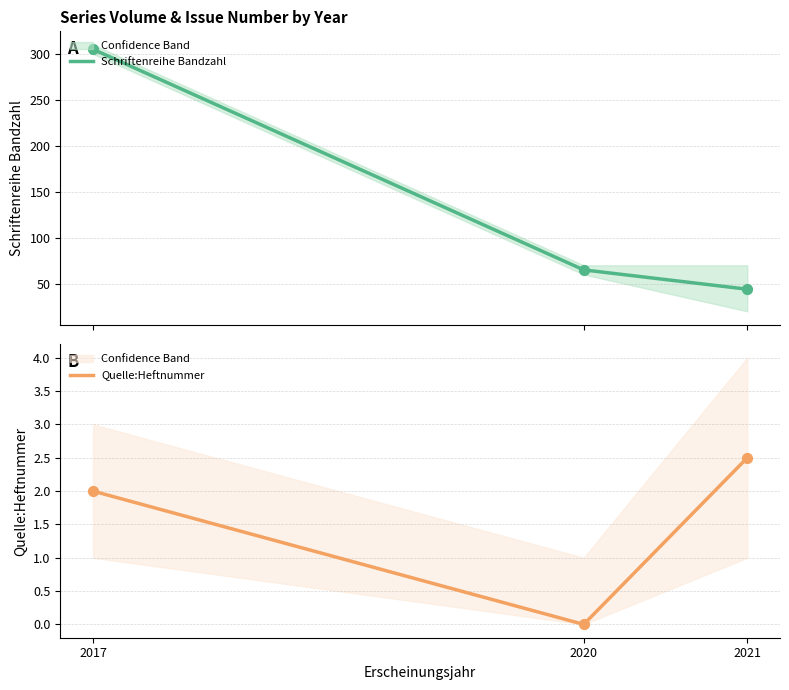

Which series has the largest Y range (max minus min)?

Schriftenreihe Bandzahl